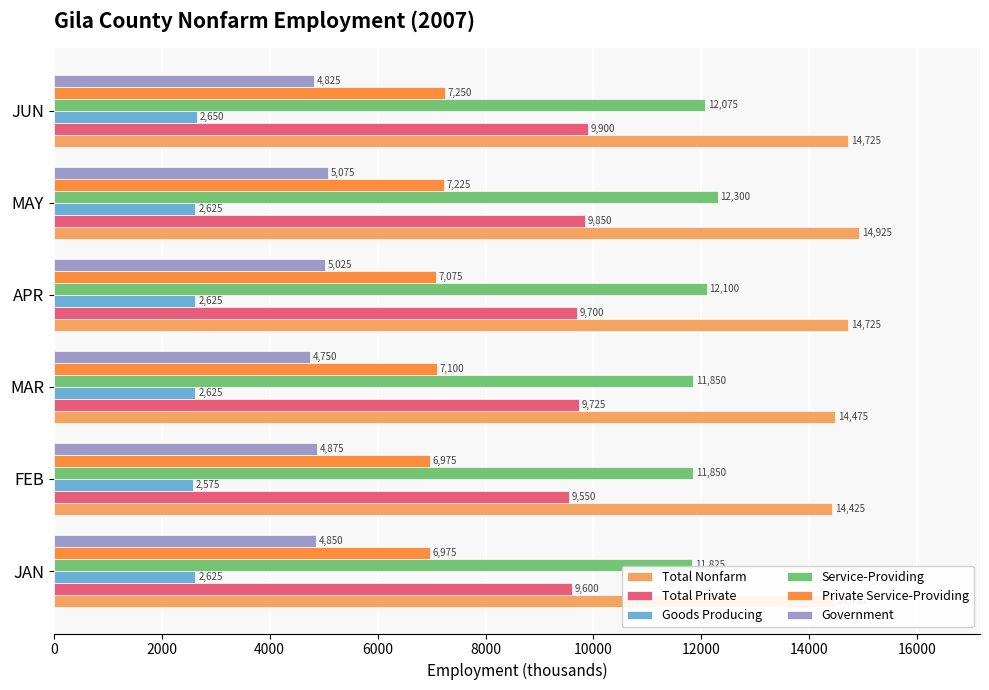

List the series in order of their overall mean, highest first.

Total Nonfarm, Service-Providing, Total Private, Private Service-Providing, Government, Goods Producing